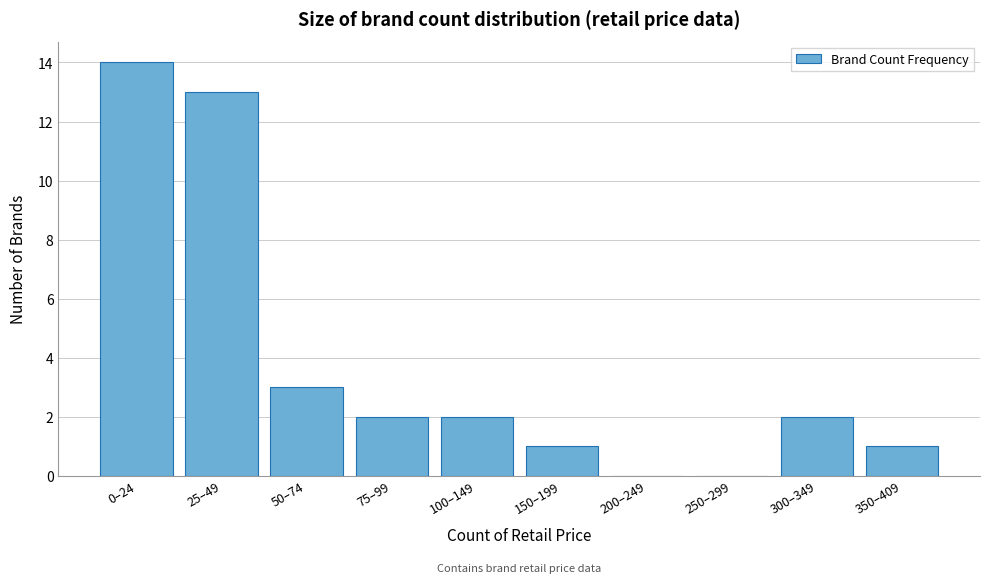

Reading right to left, transcribe all the data shown in this chart.

350–409=1	300–349=2	250–299=0	200–249=0	150–199=1	100–149=2	75–99=2	50–74=3	25–49=13	0–24=14